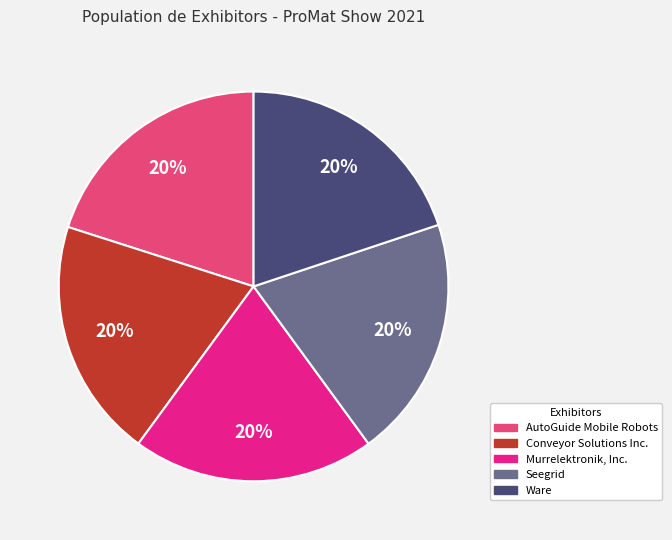

To the nearest percent, what is the average slice percentage?

20%